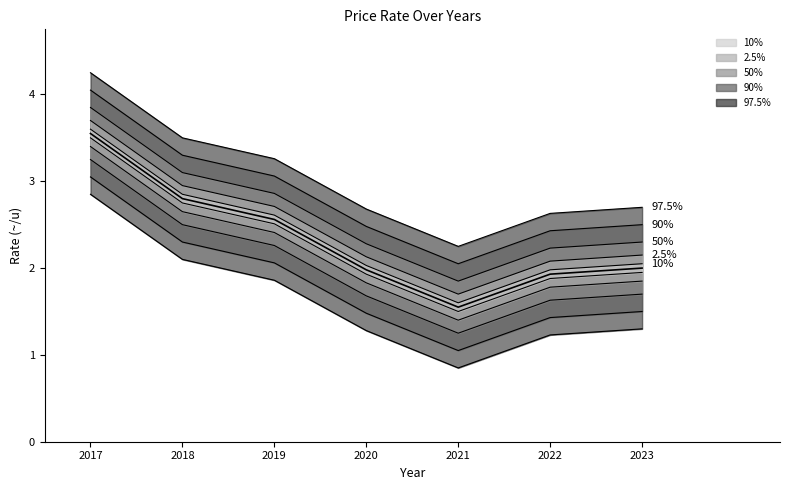

Reading right to left, extract all data points from this chart.

2.0	1.9	1.6	2.0	2.6	2.8	3.5